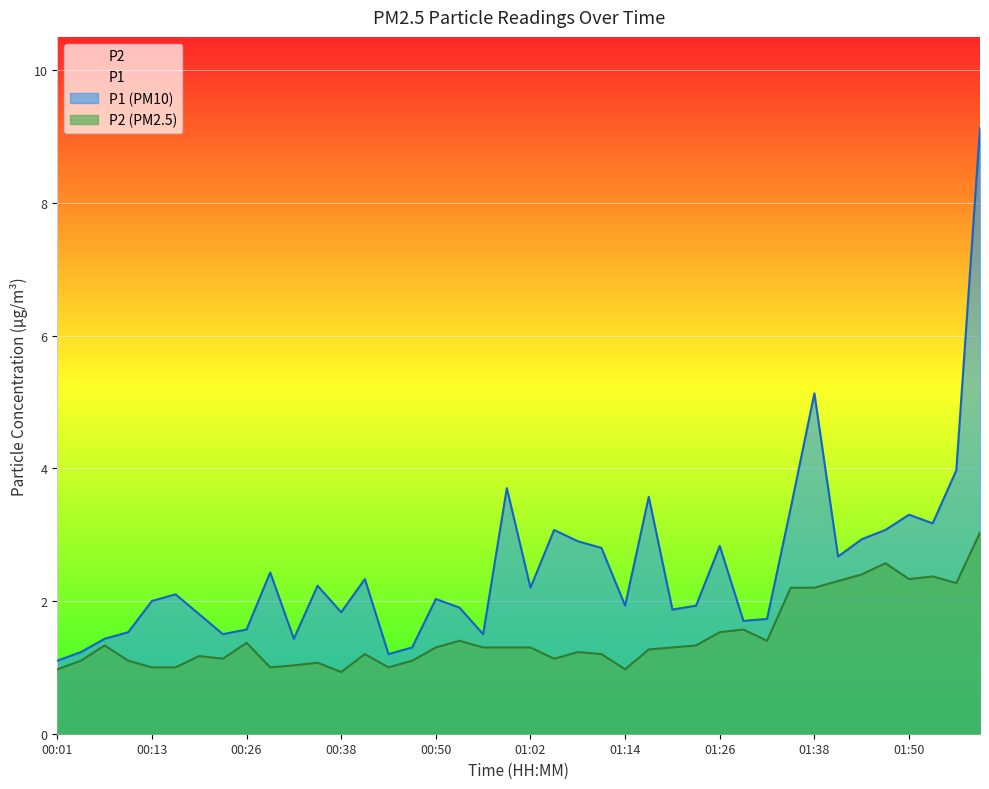

List the labels in order of P1 value, largest first.

01:59, 01:38, 01:56, 00:59, 01:17, 01:35, 01:50, 01:53, 01:05, 01:47, 01:44, 01:08, 01:26, 01:11, 01:41, 00:29, 00:41, 00:35, 01:02, 00:16, 00:50, 00:13, 01:14, 01:23, 00:53, 01:20, 00:38, 00:20, 01:32, 01:29, 00:26, 00:10, 00:23, 00:56, 00:07, 00:32, 00:47, 00:04, 00:44, 00:01